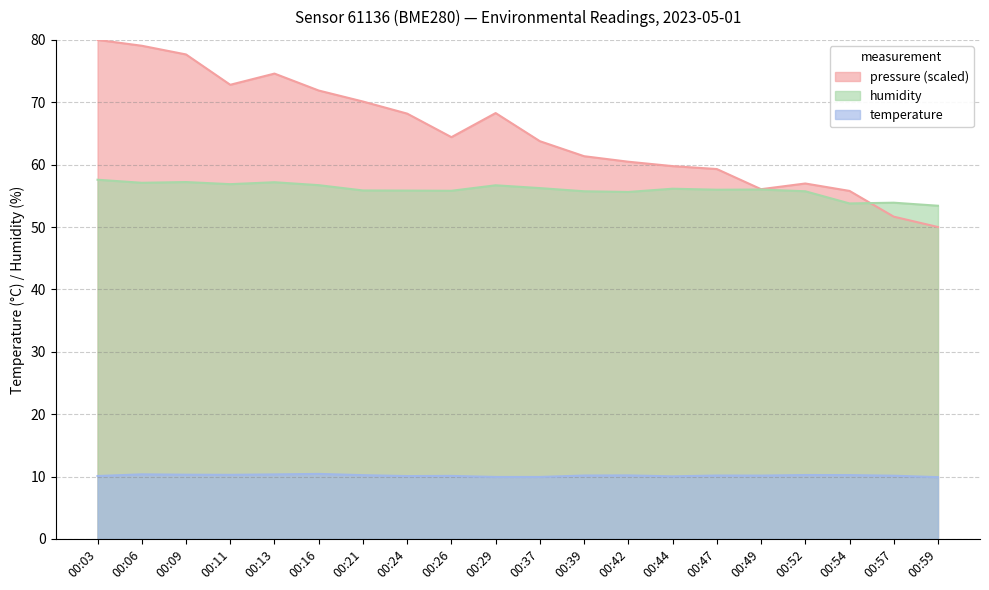

Reading left to right, list all the values displayed in this chart.

temperature: 10.1	10.3	10.3	10.3	10.3	10.4	10.2	10.1	10.1	9.9	9.9	10.2	10.2	10.0	10.2	10.2	10.2	10.2	10.1	9.9
humidity: 57.6	57.1	57.2	56.9	57.2	56.7	55.9	55.8	55.8	56.7	56.2	55.7	55.6	56.1	56.0	56.0	55.7	53.8	53.9	53.4
pressure_norm: 80.0	79.1	77.7	72.8	74.6	71.9	70.1	68.2	64.4	68.3	63.8	61.4	60.5	59.8	59.3	56.1	57.0	55.8	51.7	50.0